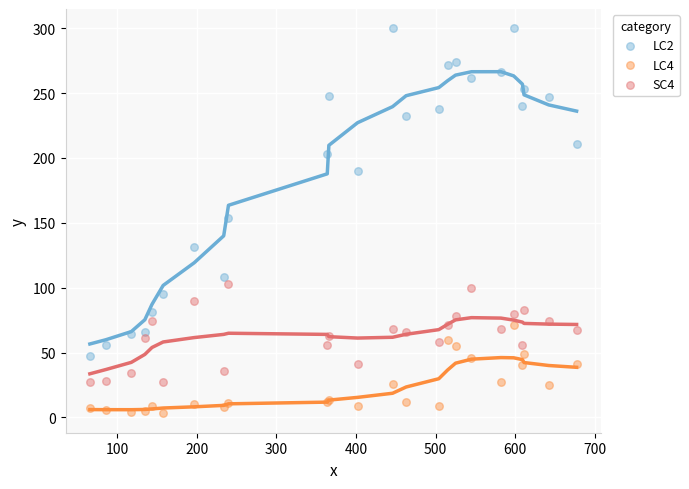

Which series has the largest Y range (max minus min)?

LC2